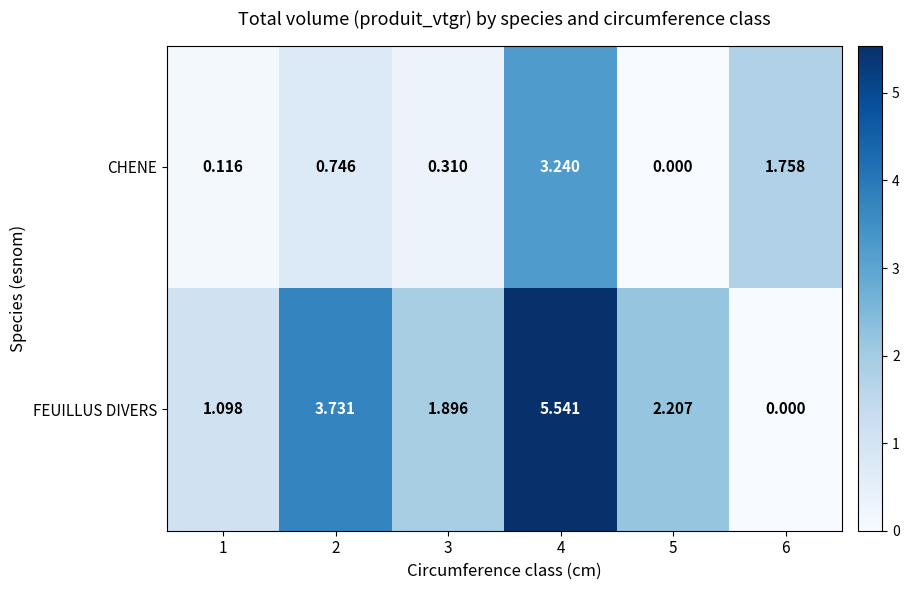

Which series has the widest spread of values?

FEUILLUS DIVERS